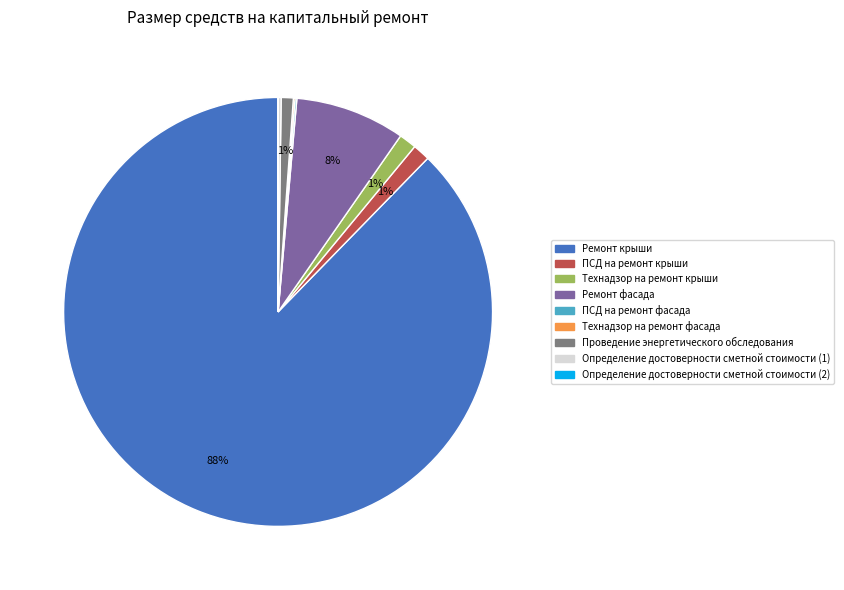

Between Ремонт крыши and Ремонт фасада, which is larger?

Ремонт крыши